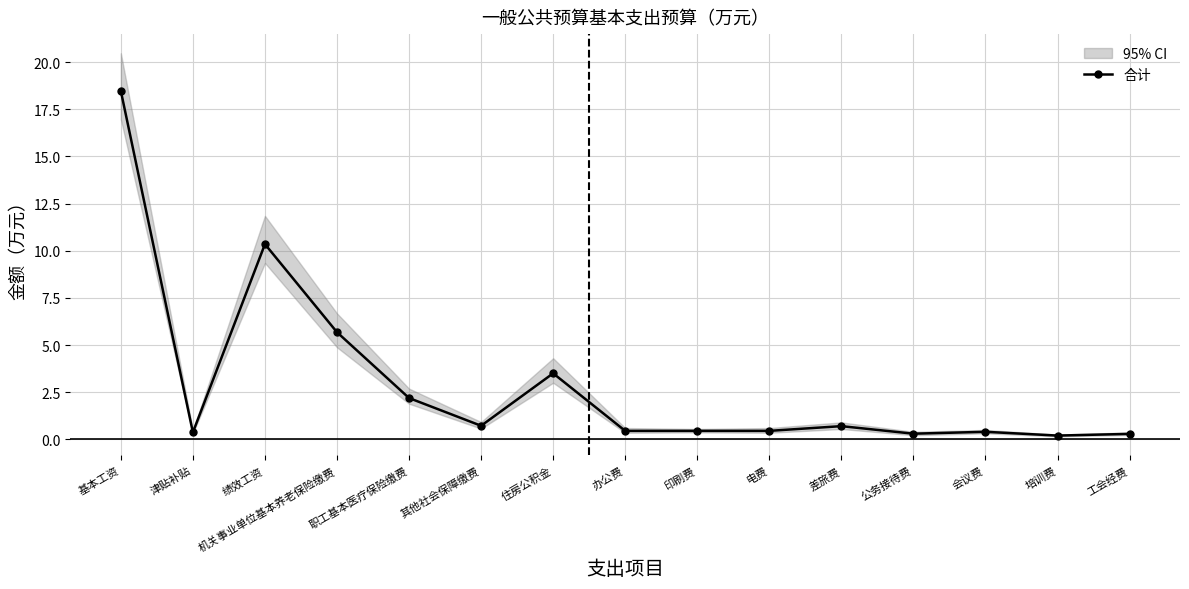

Reading left to right, transcribe all the data shown in this chart.

18.5	0.4	10.3	5.7	2.2	0.7	3.5	0.5	0.5	0.5	0.7	0.3	0.4	0.2	0.3